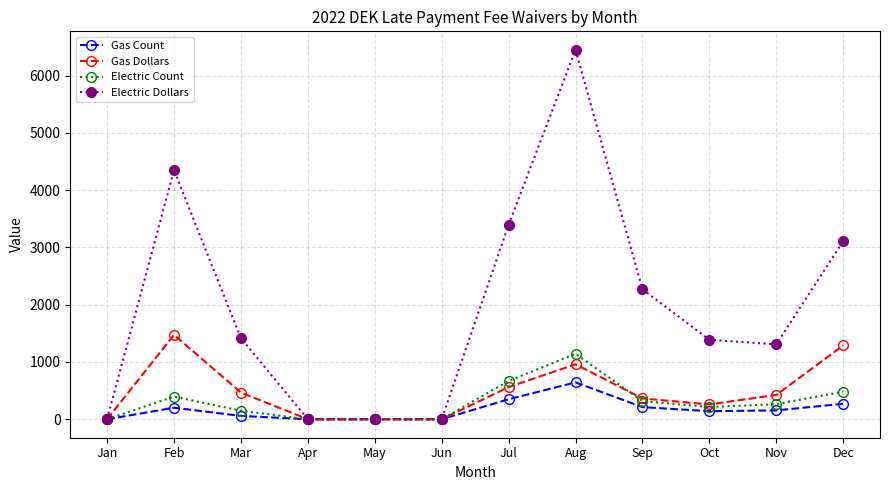

What is the difference between the highest and lowest values at Dec?

2839.2